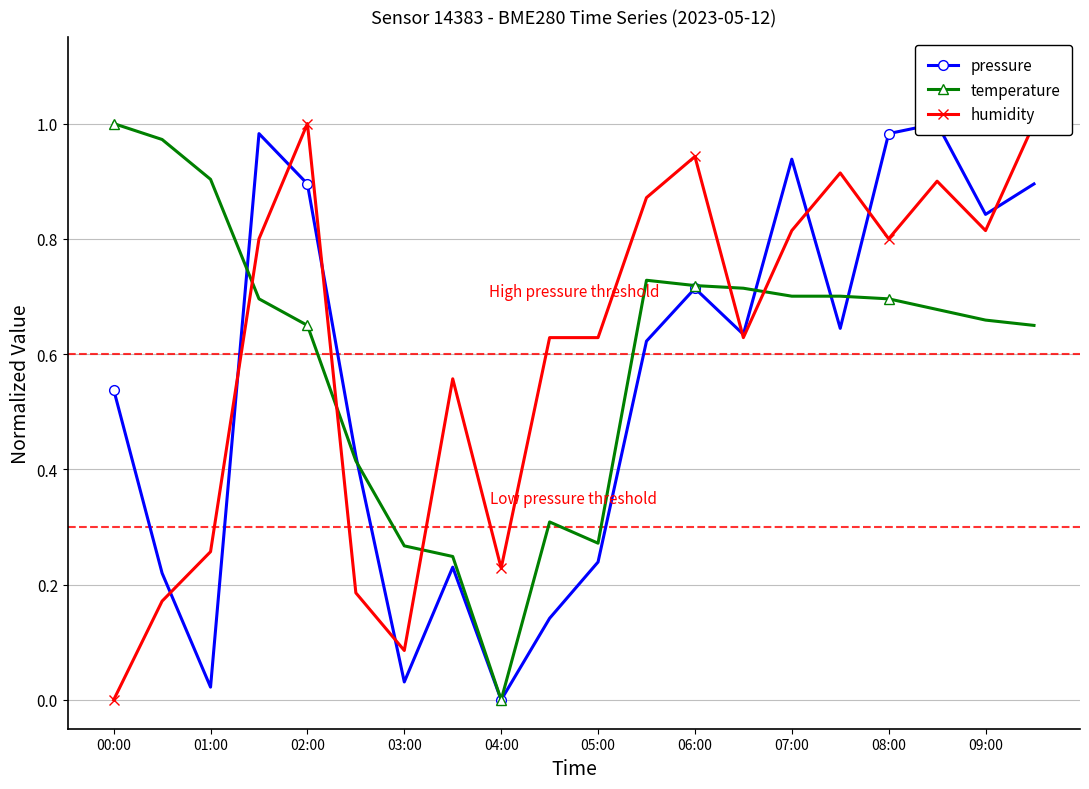

Does the chart have visible grid lines?

Yes